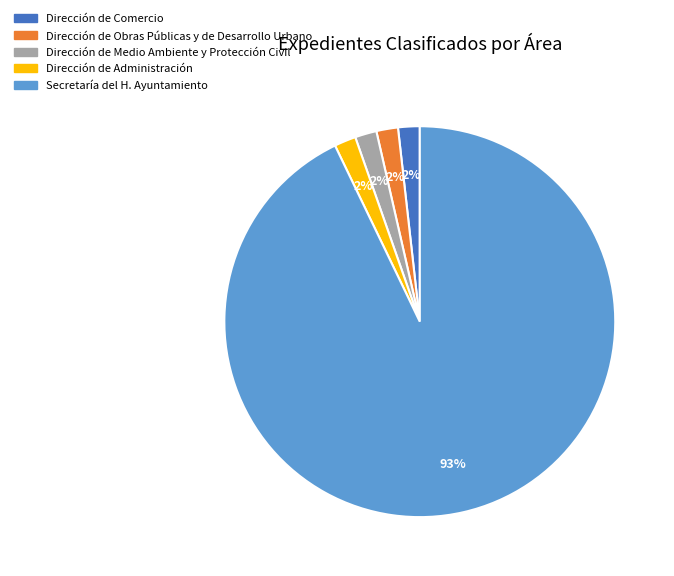

How many segments does this pie chart have?

5